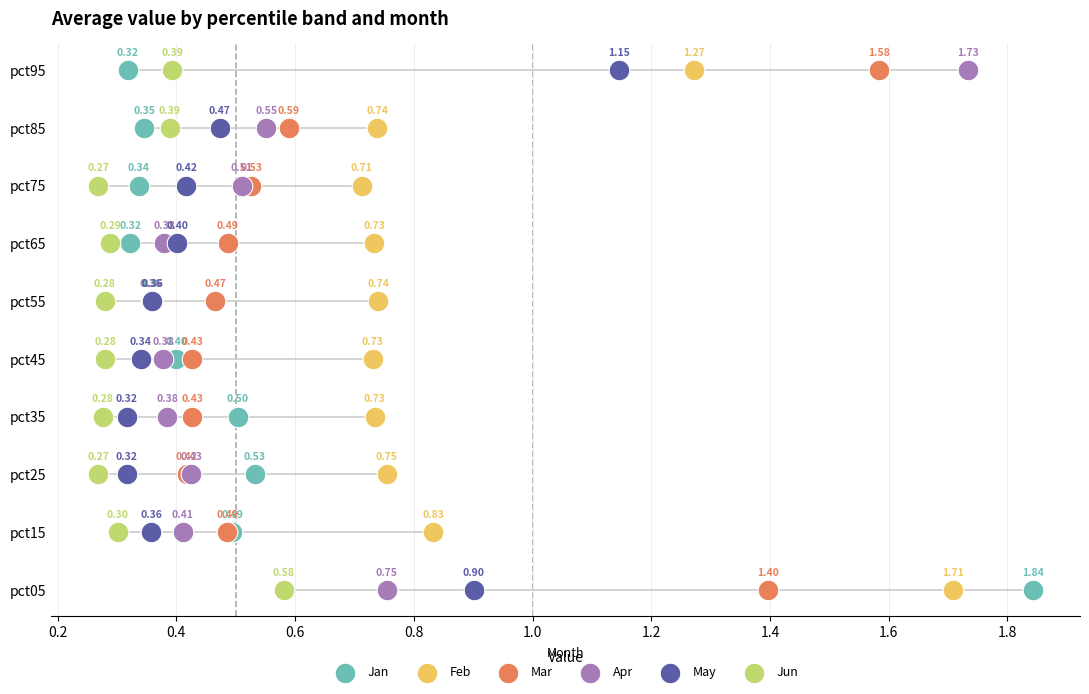

Which series reaches the maximum Y coordinate?

Jan